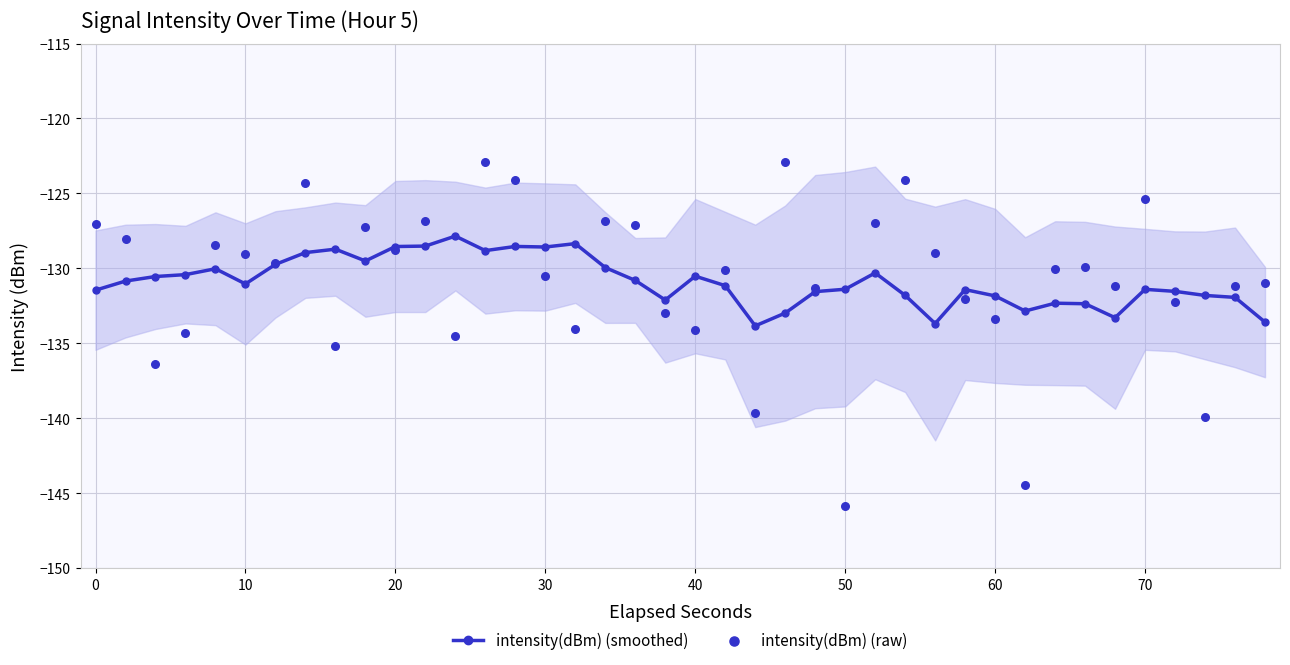

Which series contains the lowest Y value?

intensity(dBm) (raw)